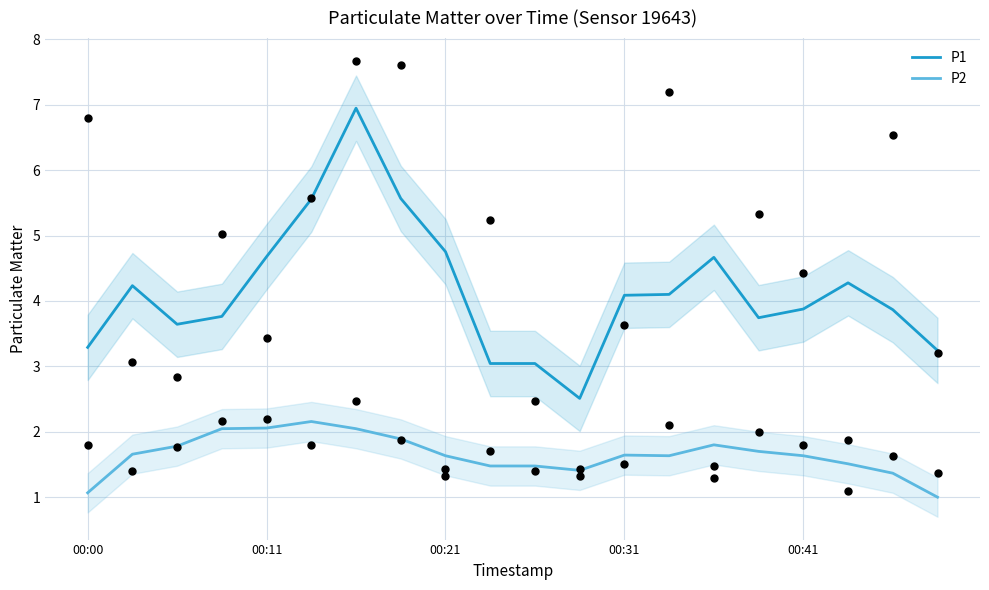

What is the total value across all series at 9?

4.5